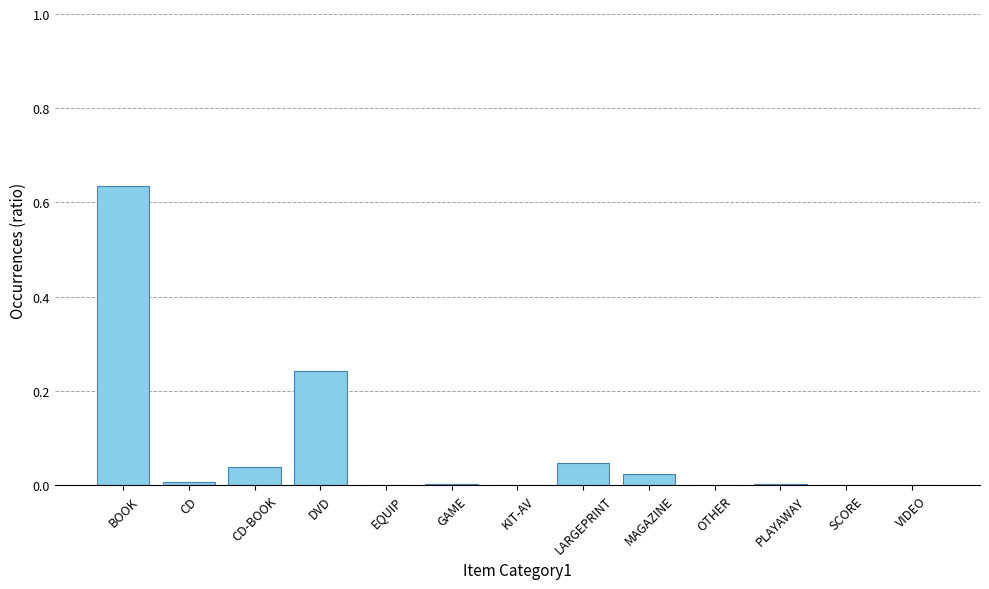

At which category does the chart reach its peak across all series?

BOOK